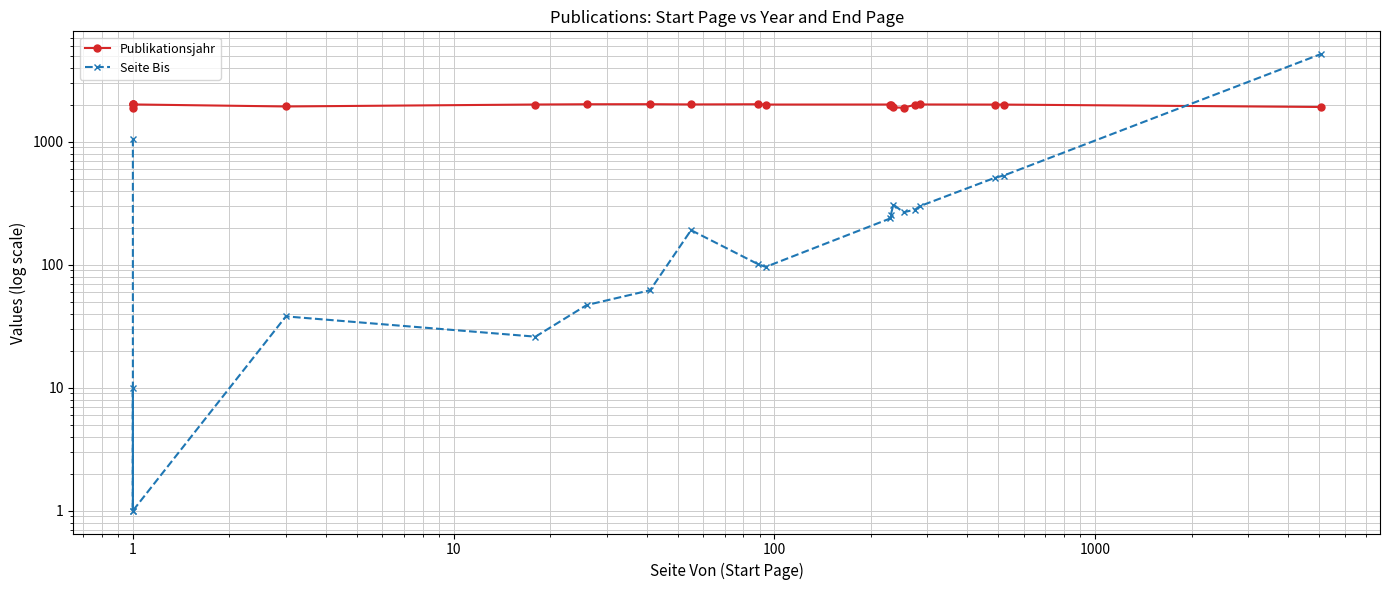

How many lines are shown in the chart?

2